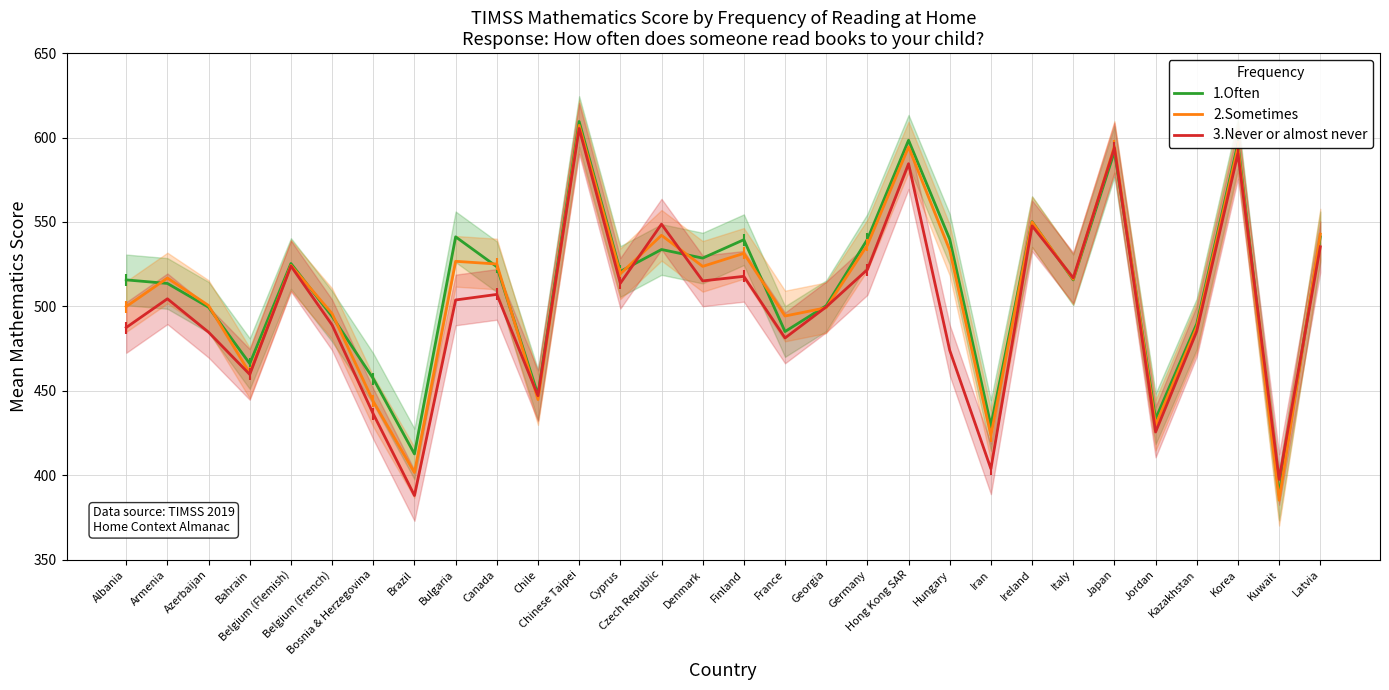

Reading left to right, list all the values displayed in this chart.

1.Often: Albania=515.7	Armenia=513.6	Azerbaijan=499.5	Bahrain=466.1	Belgium (Flemish)=525.4	Belgium (French)=494.1	Bosnia & Herzegovina=457.2	Brazil=412.6	Bulgaria=541.2	Canada=523.5	Chile=447.7	Chinese Taipei=609.5	Cyprus=520.7	Czech Republic=533.7	Denmark=528.6	Finland=539.5	France=485.1	Georgia=500.4	Germany=539.7	Hong Kong SAR=598.4	Hungary=539.8	Iran=429.5	Ireland=550.2	Italy=515.7	Japan=591.7	Jordan=433.4	Kazakhstan=489.7	Korea=596.6	Kuwait=388.3	Latvia=541.2
2.Sometimes: Albania=499.9	Armenia=516.8	Azerbaijan=500.5	Bahrain=460.5	Belgium (Flemish)=524.3	Belgium (French)=495.7	Bosnia & Herzegovina=443.7	Brazil=401.6	Bulgaria=526.7	Canada=525.1	Chile=444.8	Chinese Taipei=607.2	Cyprus=519.3	Czech Republic=542.1	Denmark=523.7	Finland=531.4	France=494.3	Georgia=499.2	Germany=536.3	Hong Kong SAR=594.4	Hungary=533.3	Iran=423.5	Ireland=550.0	Italy=516.1	Japan=594.8	Jordan=429.7	Kazakhstan=487.7	Korea=594.2	Kuwait=385.2	Latvia=542.8
3.Never or almost never: Albania=487.5	Armenia=504.5	Azerbaijan=484.7	Bahrain=459.7	Belgium (Flemish)=523.9	Belgium (French)=489.0	Bosnia & Herzegovina=436.3	Brazil=388.0	Bulgaria=503.8	Canada=507.1	Chile=447.1	Chinese Taipei=605.4	Cyprus=513.7	Czech Republic=548.7	Denmark=515.1	Finland=517.8	France=481.3	Georgia=499.7	Germany=521.8	Hong Kong SAR=584.5	Hungary=474.0	Iran=403.8	Ireland=547.7	Italy=516.9	Japan=593.9	Jordan=425.6	Kazakhstan=485.3	Korea=590.6	Kuwait=397.5	Latvia=535.3